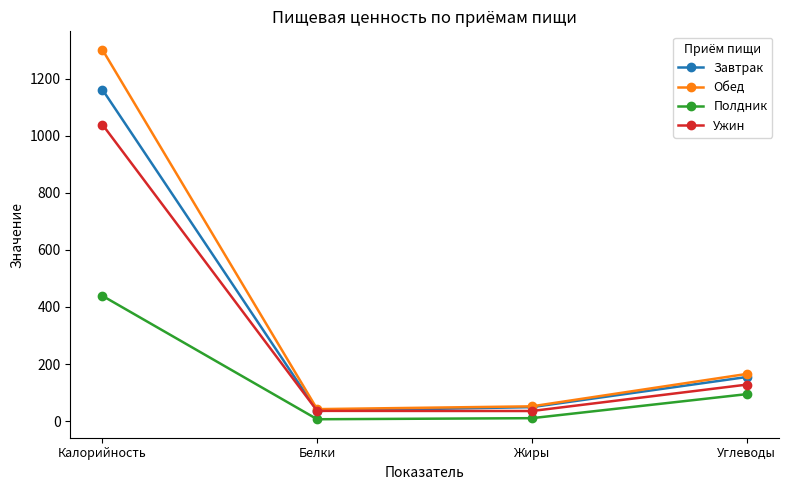

What is the label of the 4th point from the left?

Углеводы